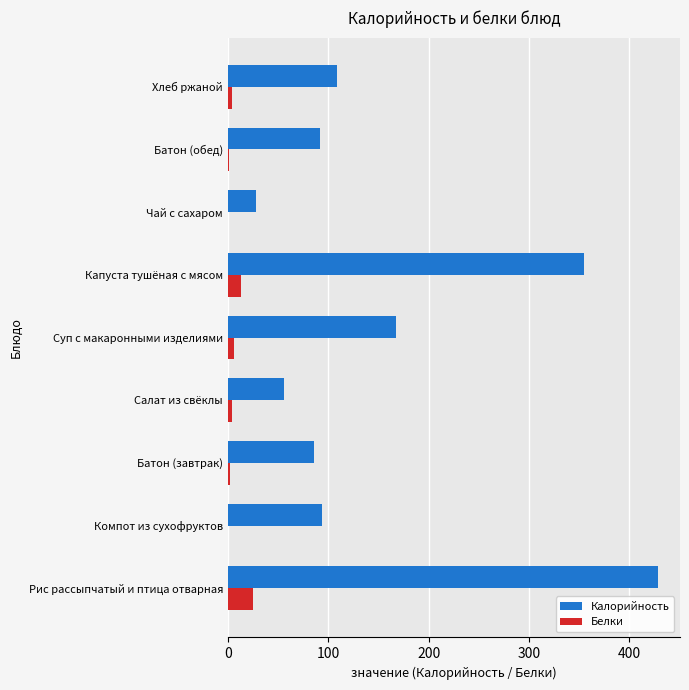

Which series has the largest total across all categories?

Калорийность